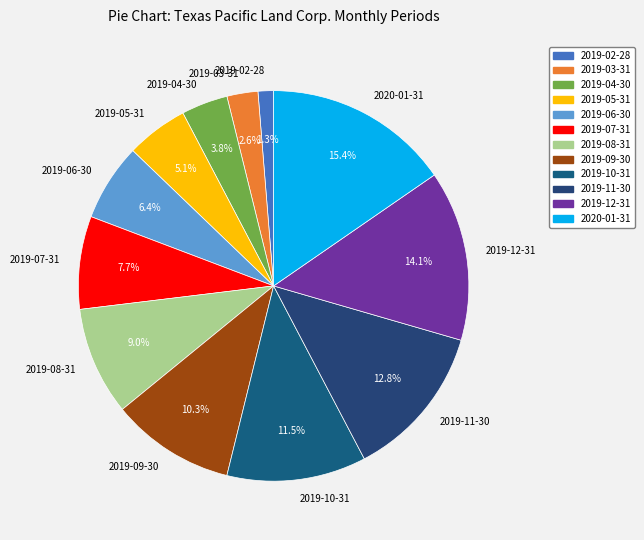

Is 2019-09-30 the majority of the pie?

No